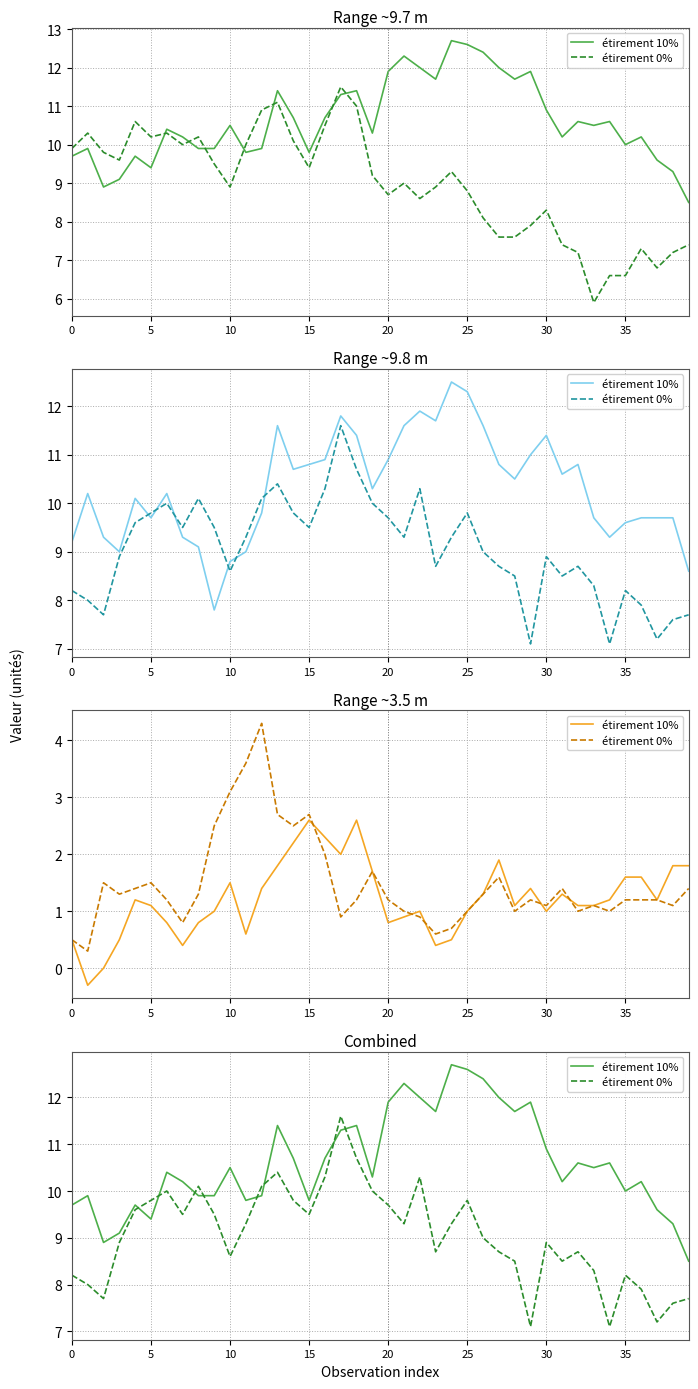

True or false: étirement 0% has a value of 8.7 at 23.

True